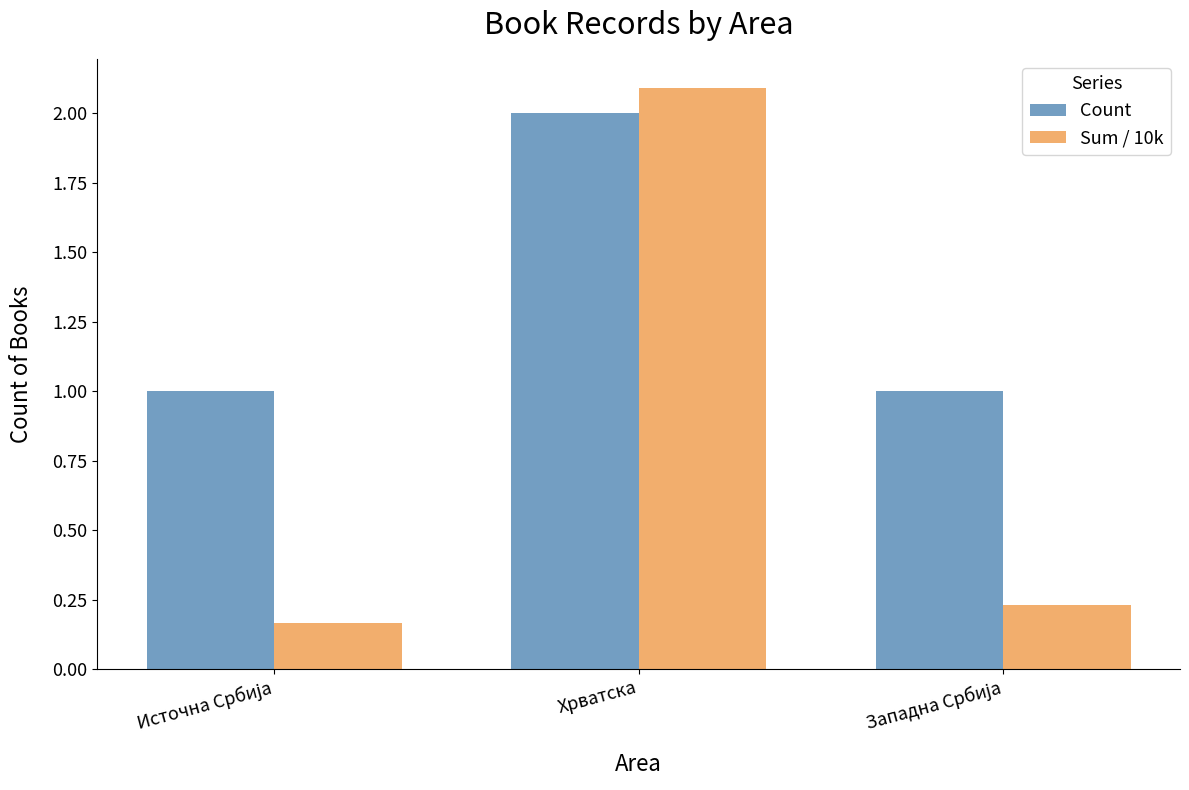

The Sum / 10k series shows 2.1 at Хрватска. True or false?

True